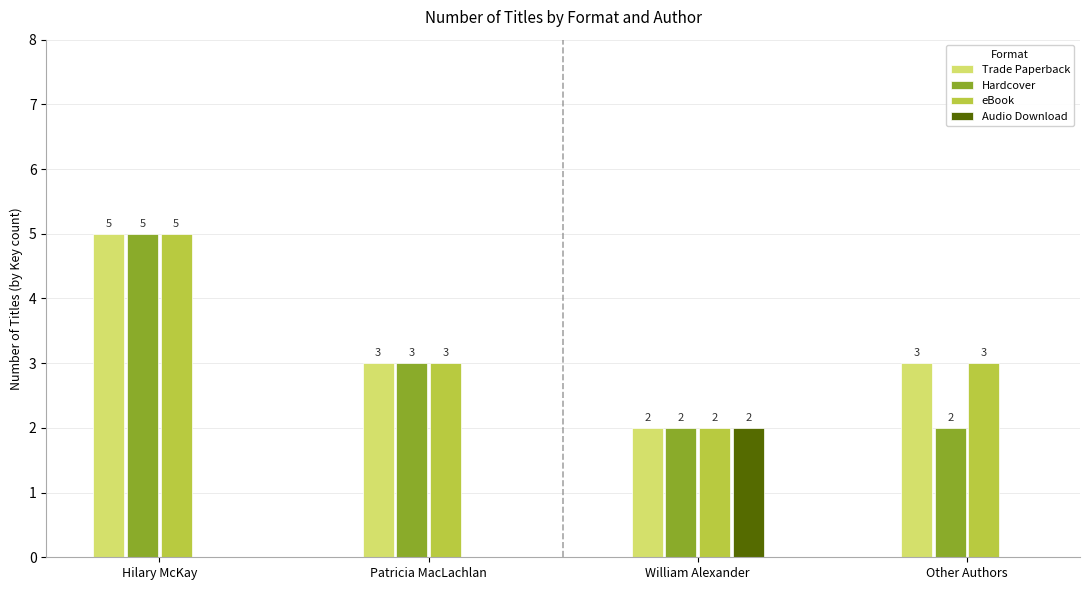

The Audio Download series shows 0 at Patricia MacLachlan. True or false?

True